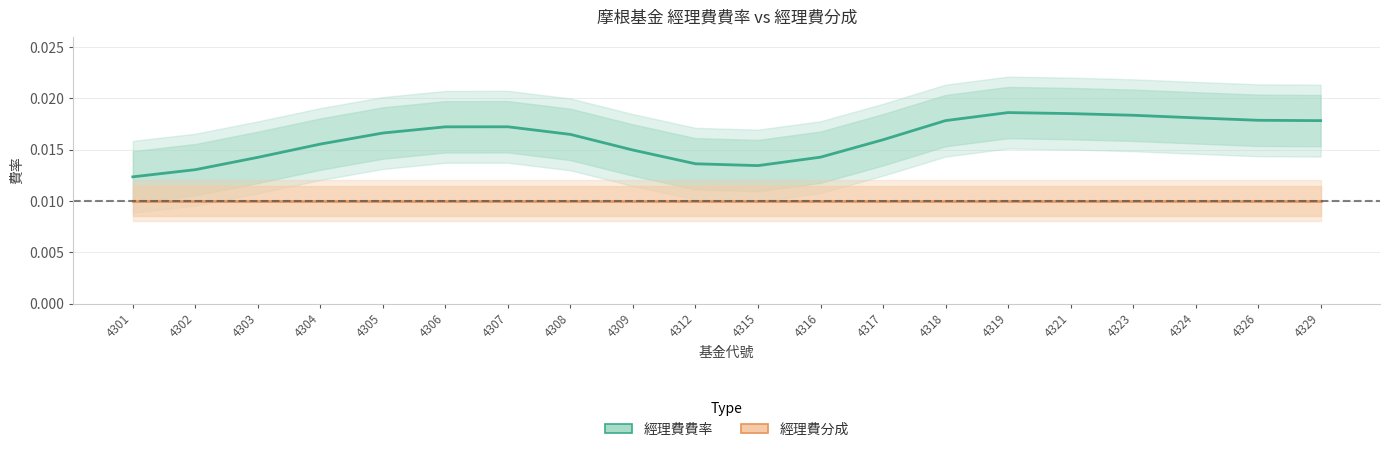

Which has a higher value, 4301 or 4309?

4309